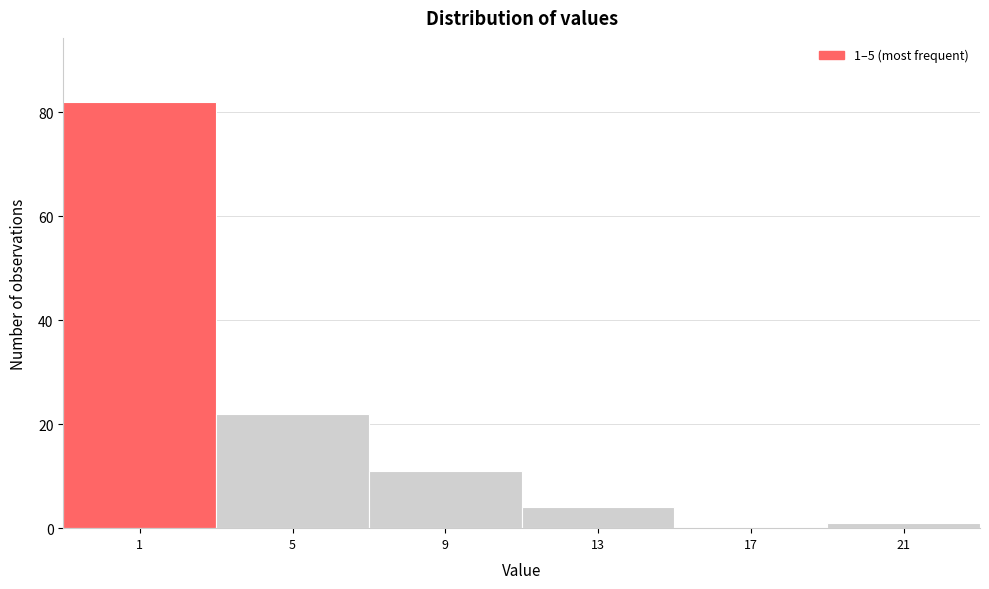

Reading right to left, what are all the values shown in this chart?

21=1	17=0	13=4	9=11	5=22	1=82